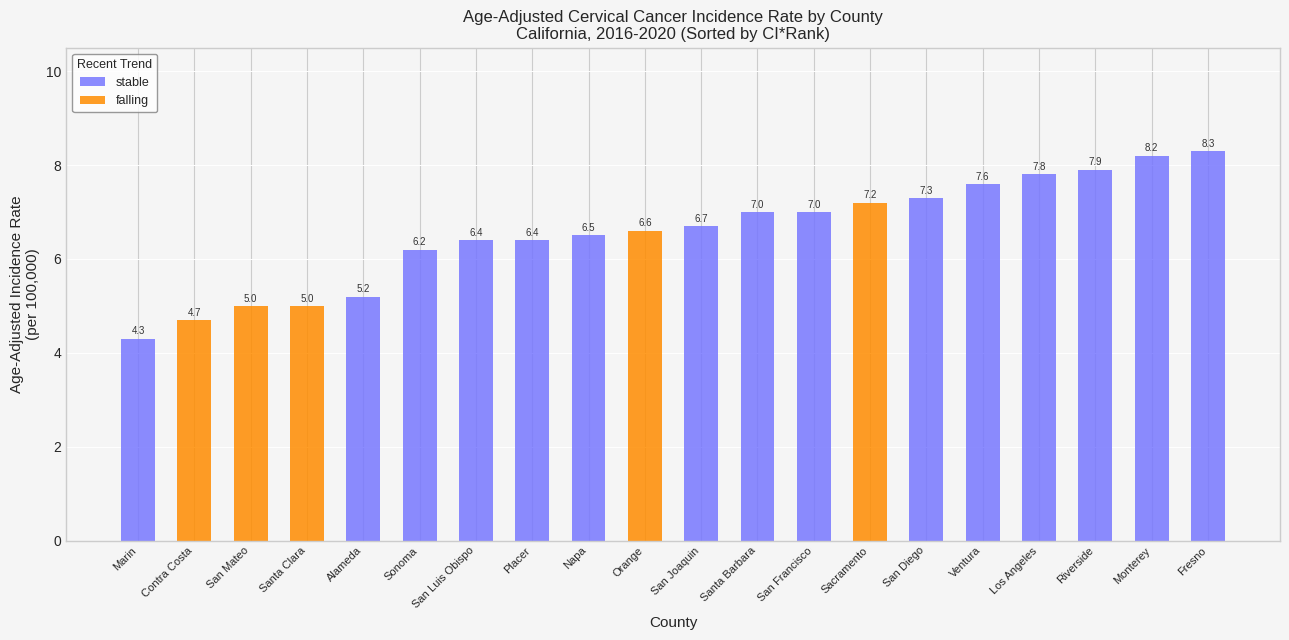

What is the approximate value of stable at Monterey?

8.2